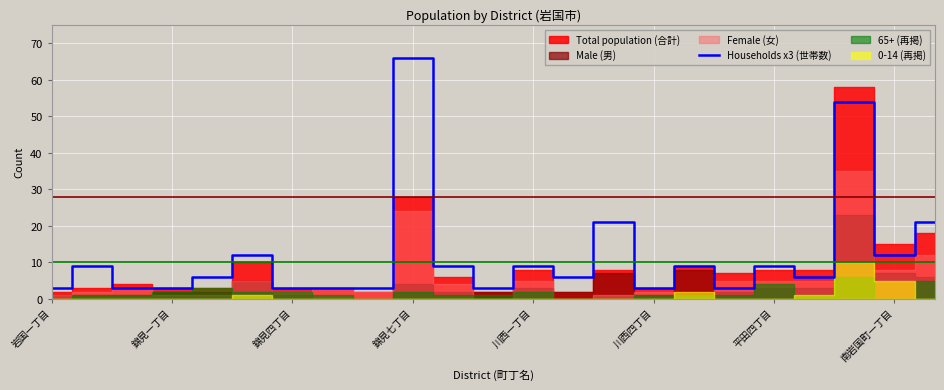

Reading right to left, transcribe all the data shown in this chart.

21	12	54	6	9	3	9	3	21	6	9	3	9	66	3	3	3	12	6	3	3	9	3